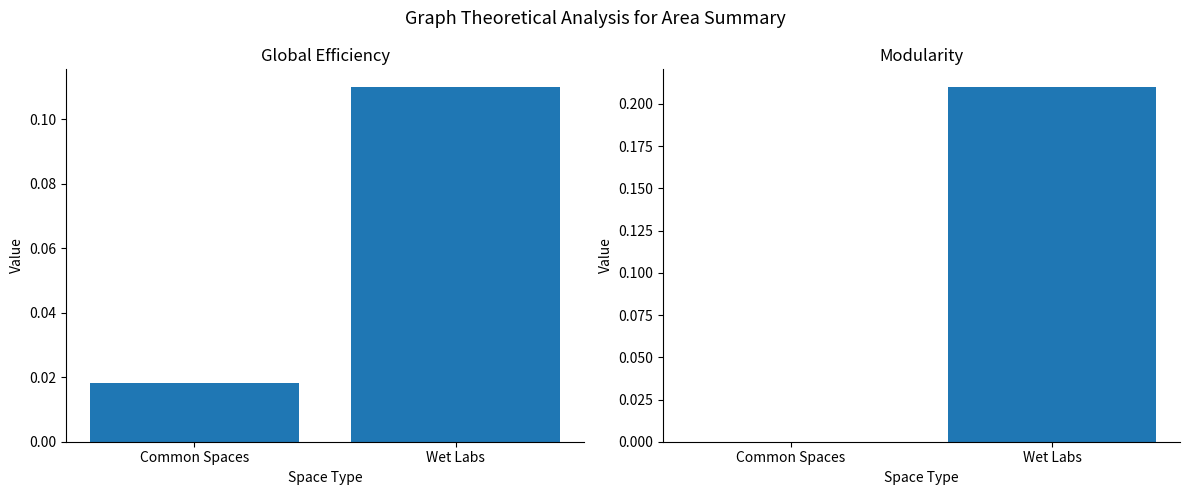

How many categories are shown in the chart?

2